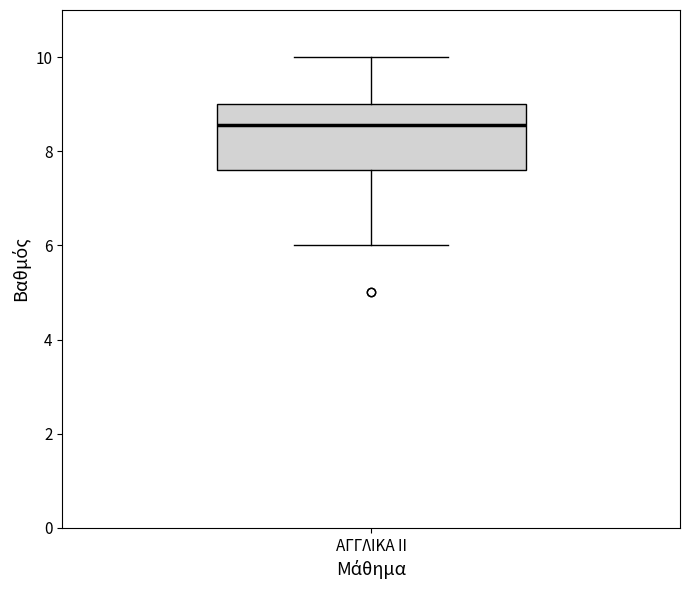

Where is the upper edge of the box for ΑΓΓΛΙΚΑ ΙΙ on the y-axis? The values are not printed on the chart, so give them approximately, as read against the axis.

9.0